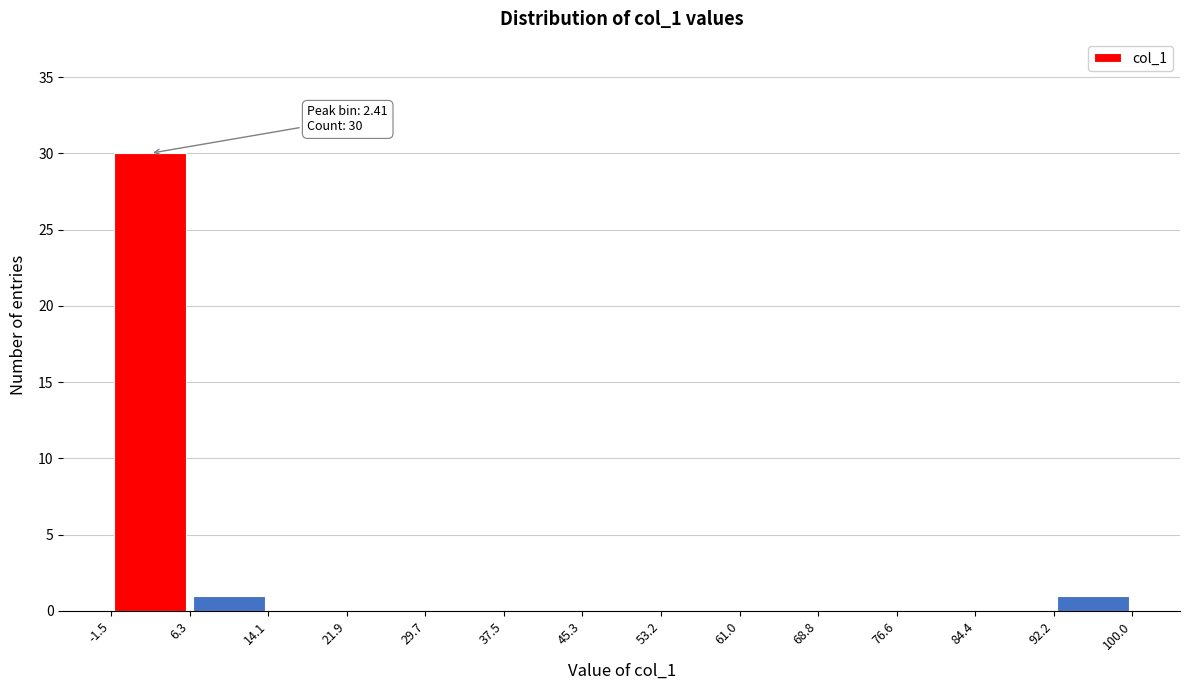

Over which range of the x-axis is the bar tallest?

-1.5 to 6.3